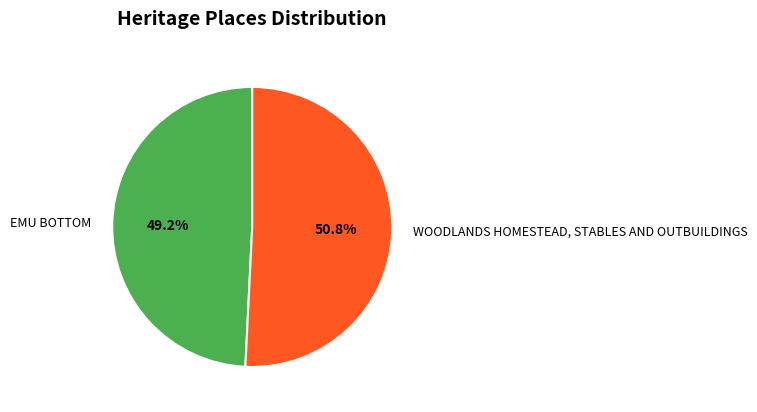

Which slice is the largest?

WOODLANDS HOMESTEAD, STABLES AND OUTBUILDINGS